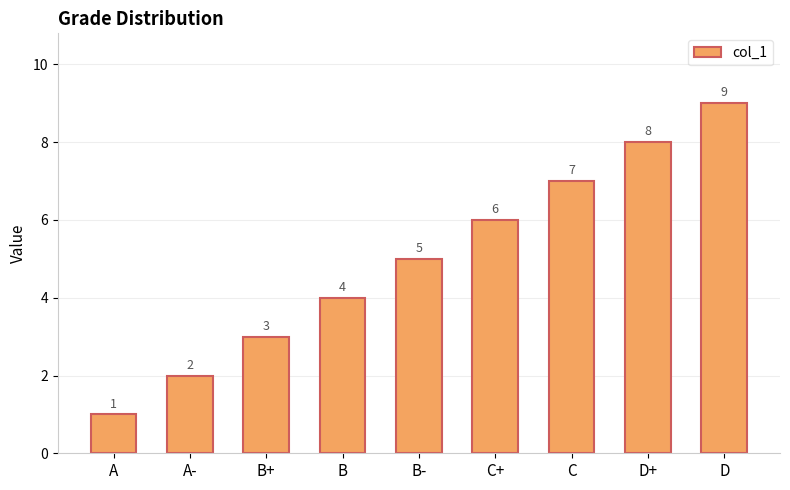

Which has a higher value, B- or C?

C